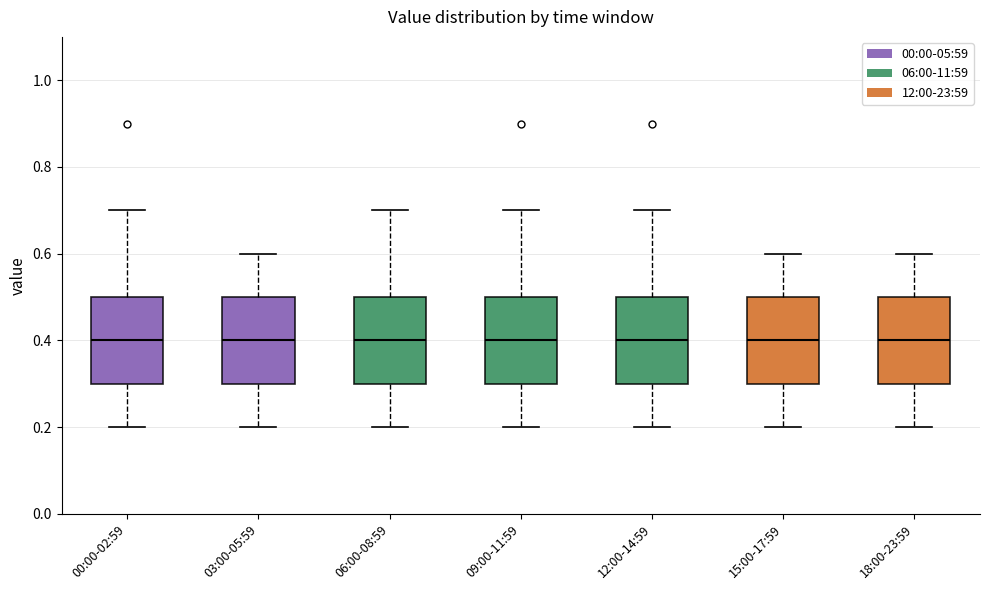

Where does the lower whisker of the box for 06:00-08:59 end on the y-axis? The values are not printed on the chart, so give them approximately, as read against the axis.

0.2